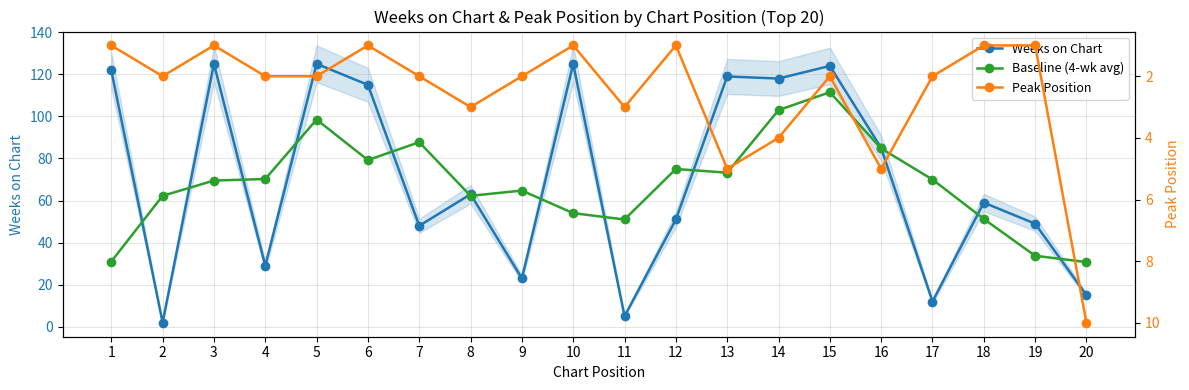

The Peak Position series shows 0.2 at 6. True or false?

False